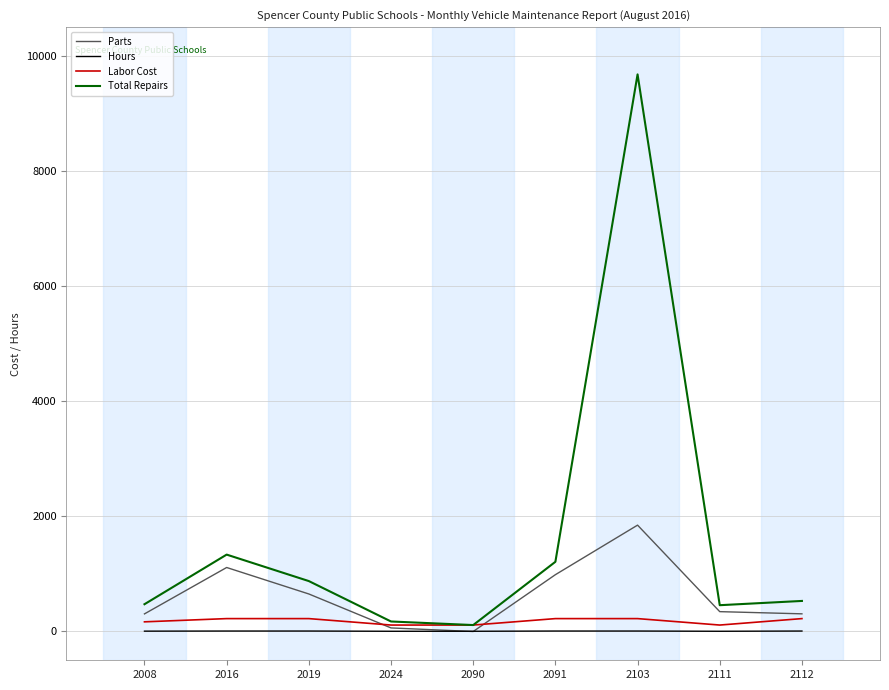

True or false: Total Repairs has a value of 810 at 2016.

False